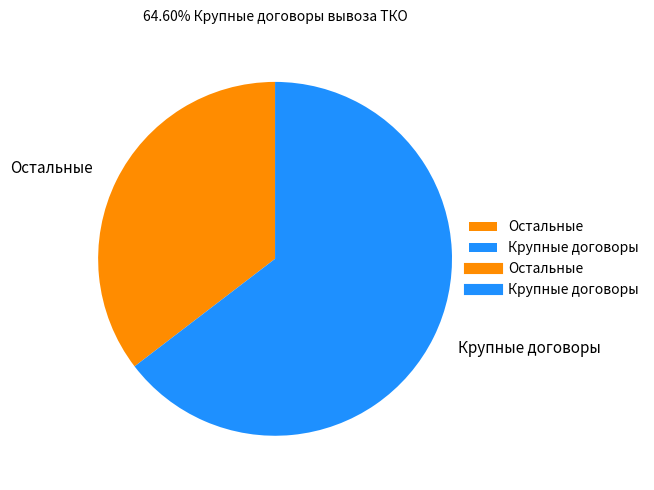

How many segments does this pie chart have?

2